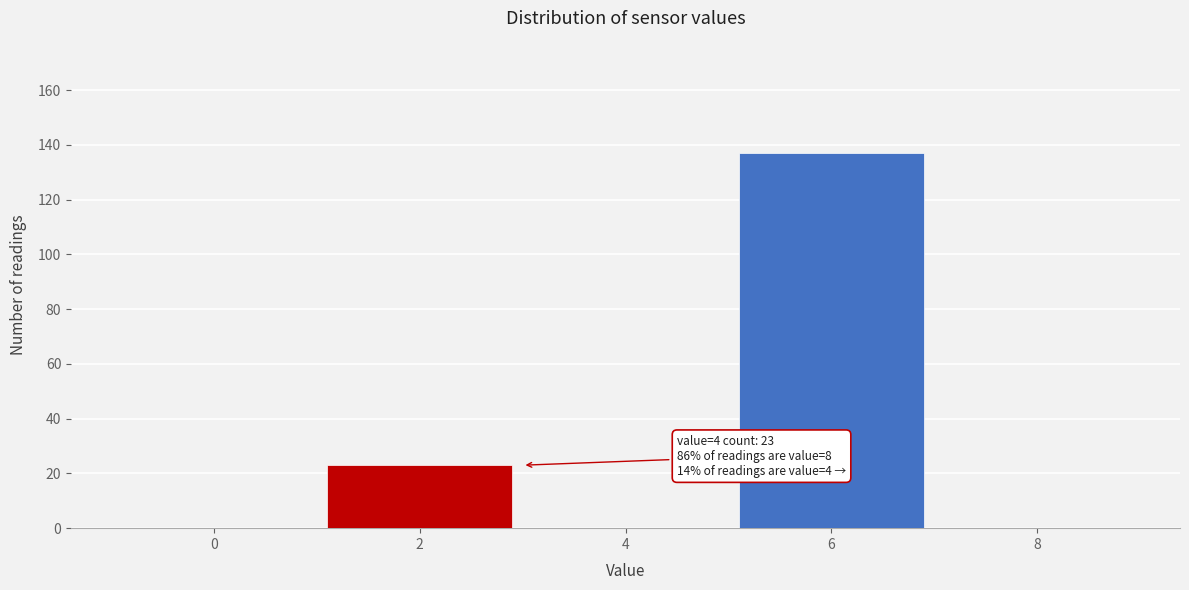

Reading right to left, list all the values displayed in this chart.

8=0	6=137	4=0	2=23	0=0